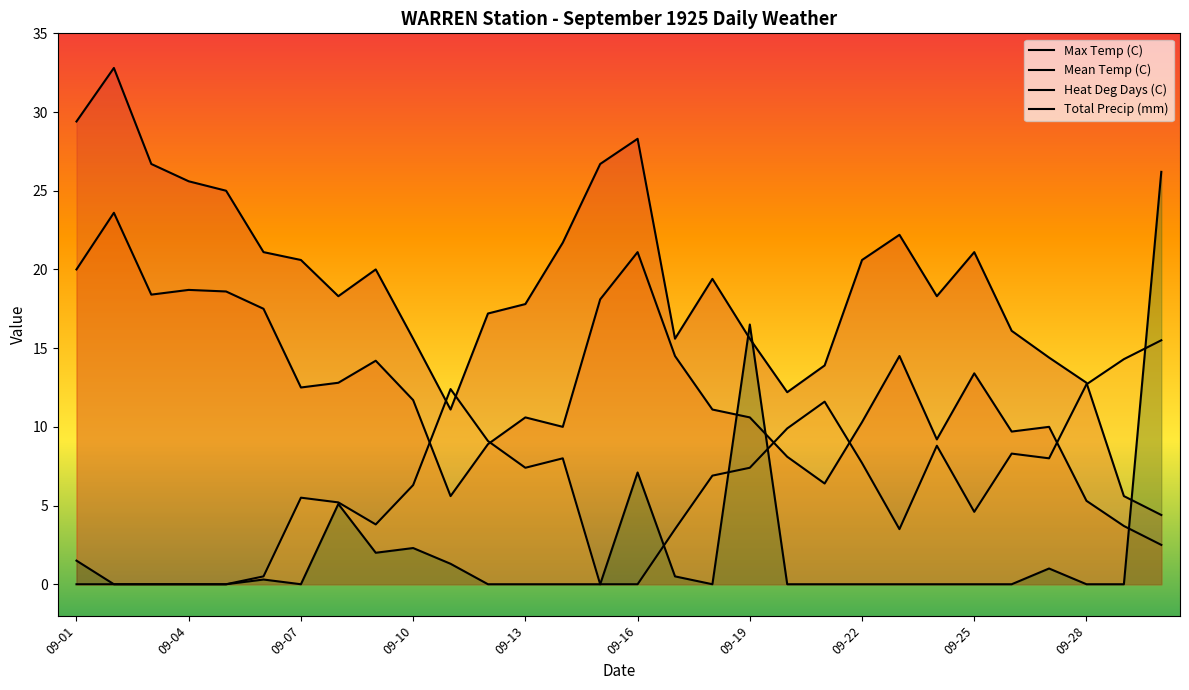

What is the sum of all Total Precip (mm) values?

63.8